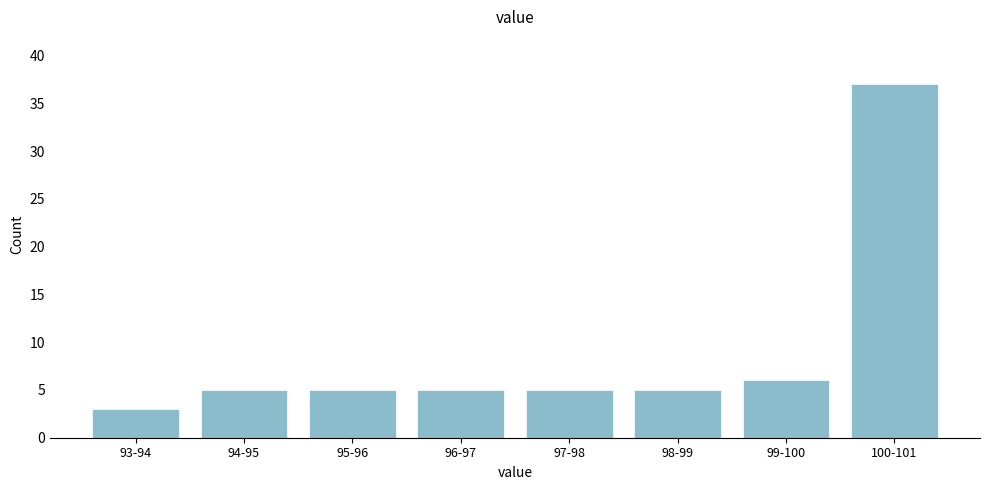

Reading right to left, what are all the values shown in this chart?

100-101=37	99-100=6	98-99=5	97-98=5	96-97=5	95-96=5	94-95=5	93-94=3